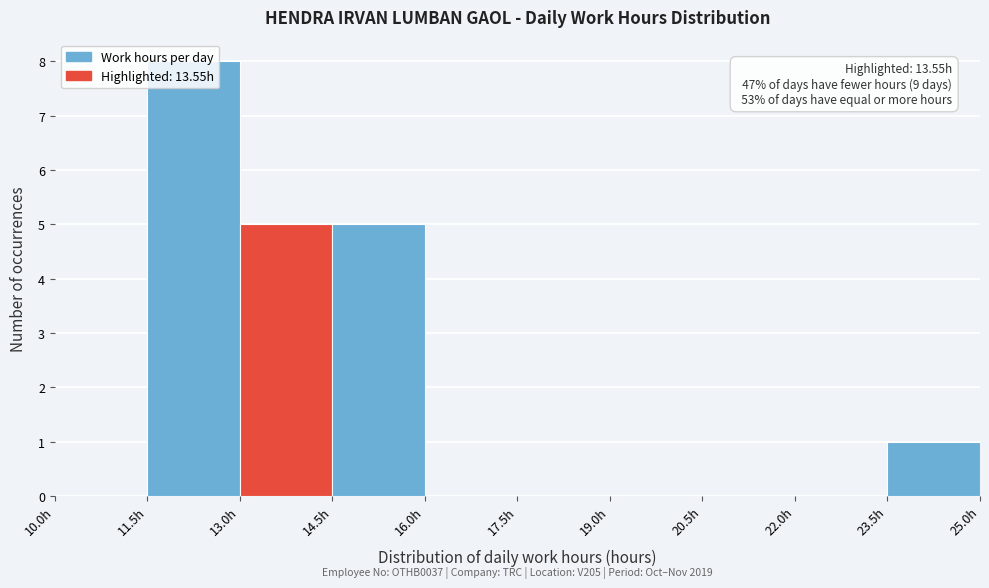

Which range on the x-axis has the tallest bar?

11.5 to 13.0